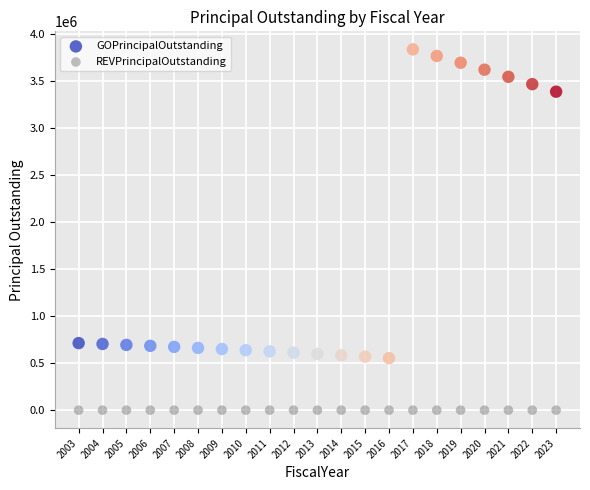

Which series contains the lowest Y value?

REVPrincipalOutstanding